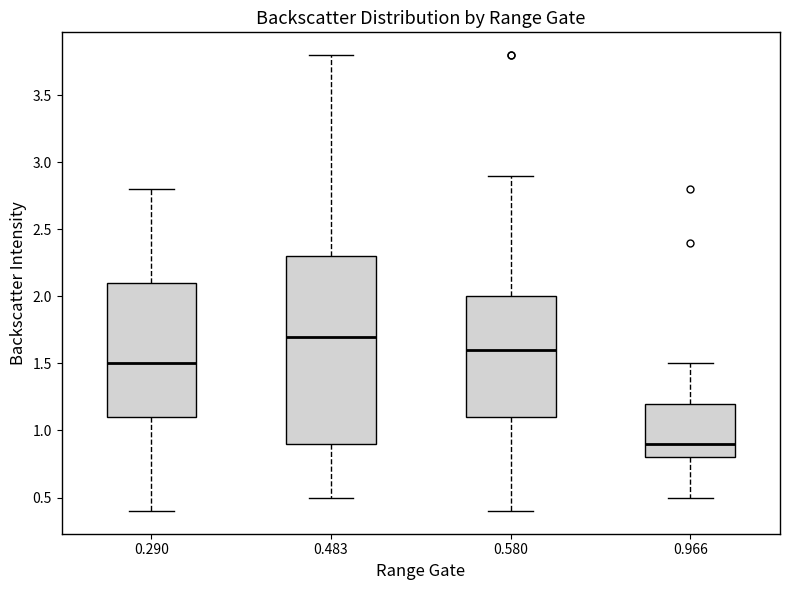

Which box has the lowest median line?

0.966